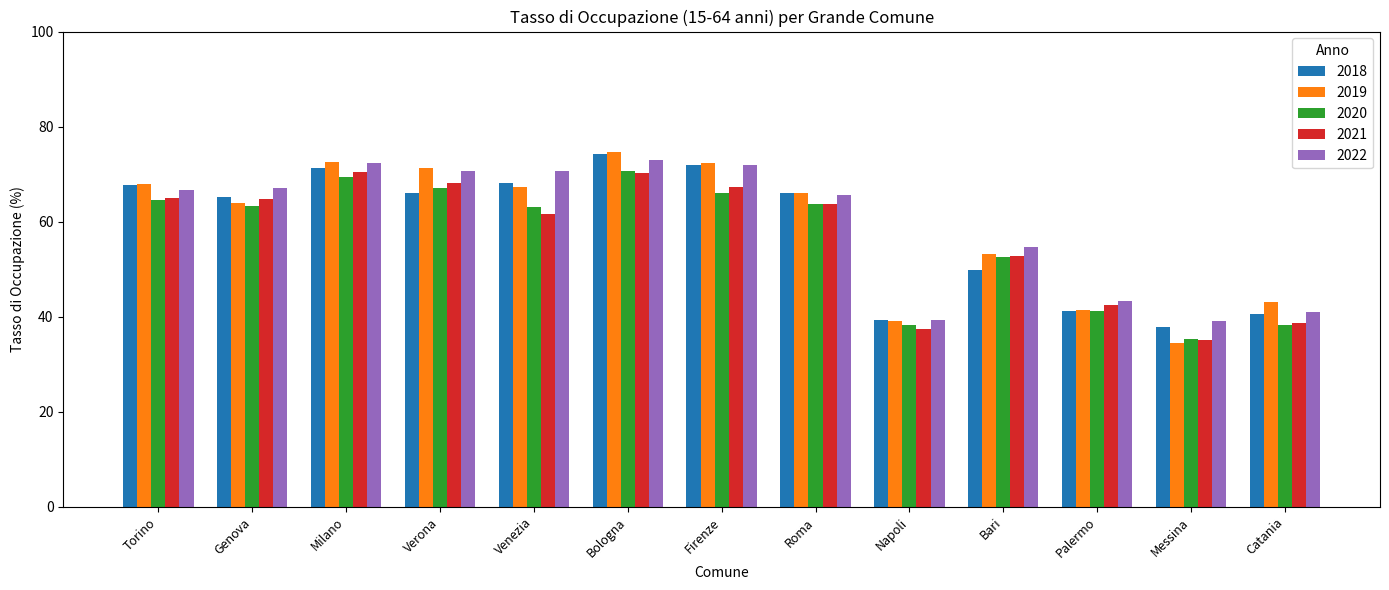

Where does the 2019 series first go above 65?

Torino